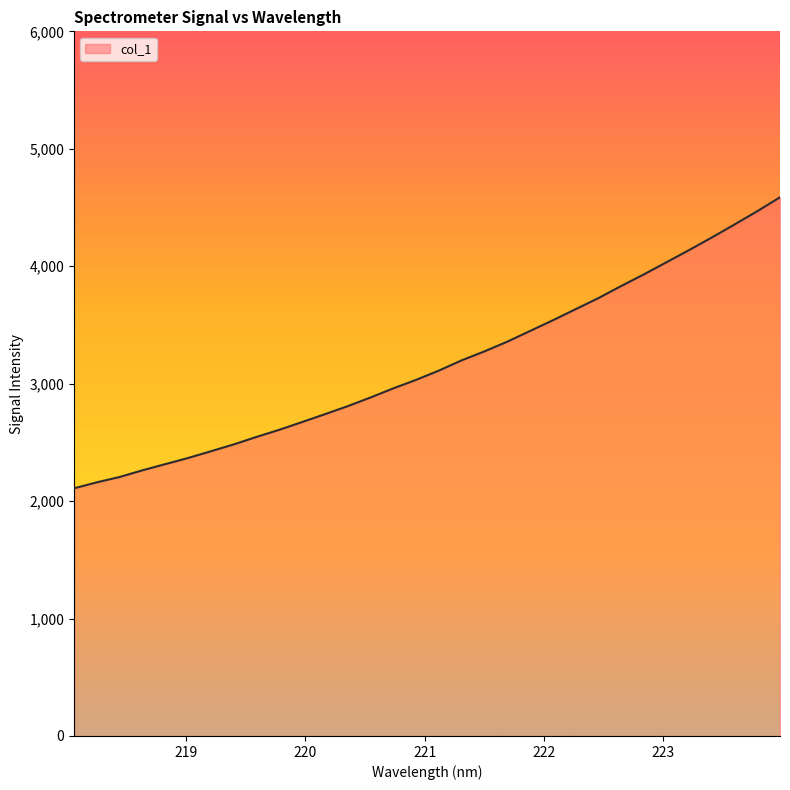

What is the difference between the maximum and minimum values?

2477.9